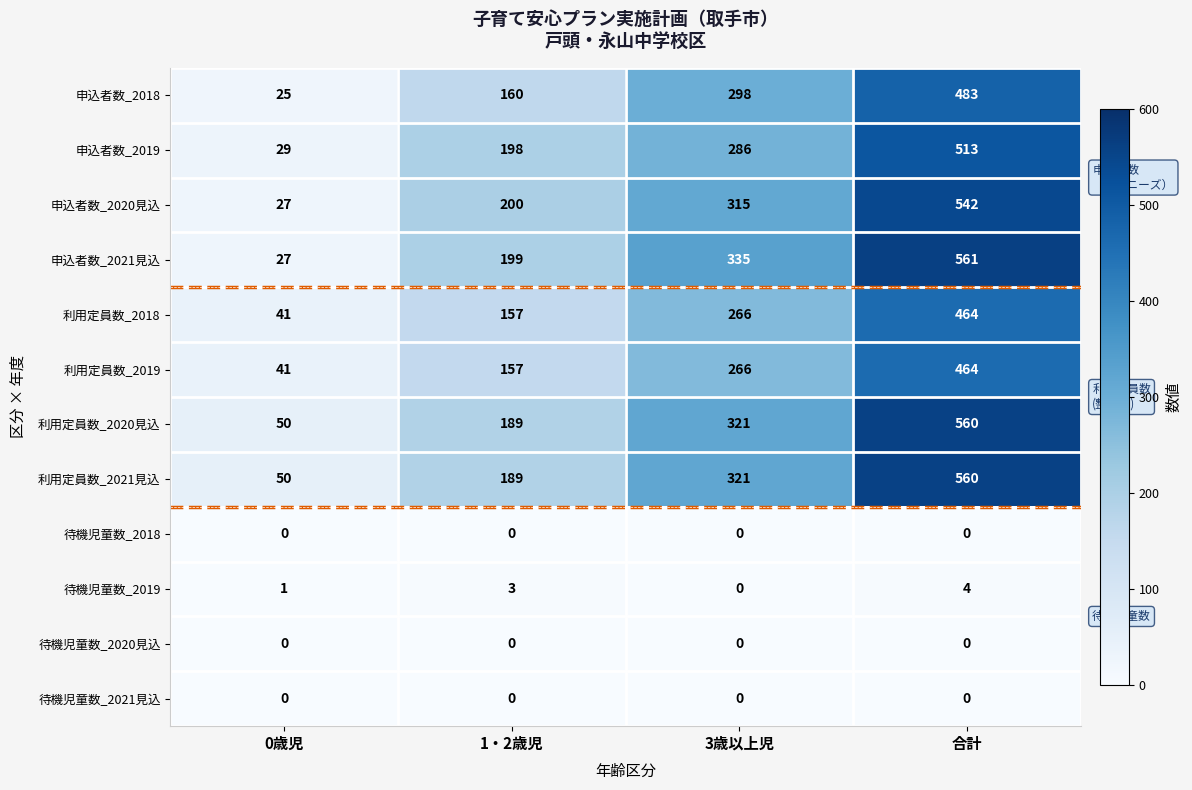

True or false: 利用定員数_2020見込 has a value of 468 at 3歳以上児.

False